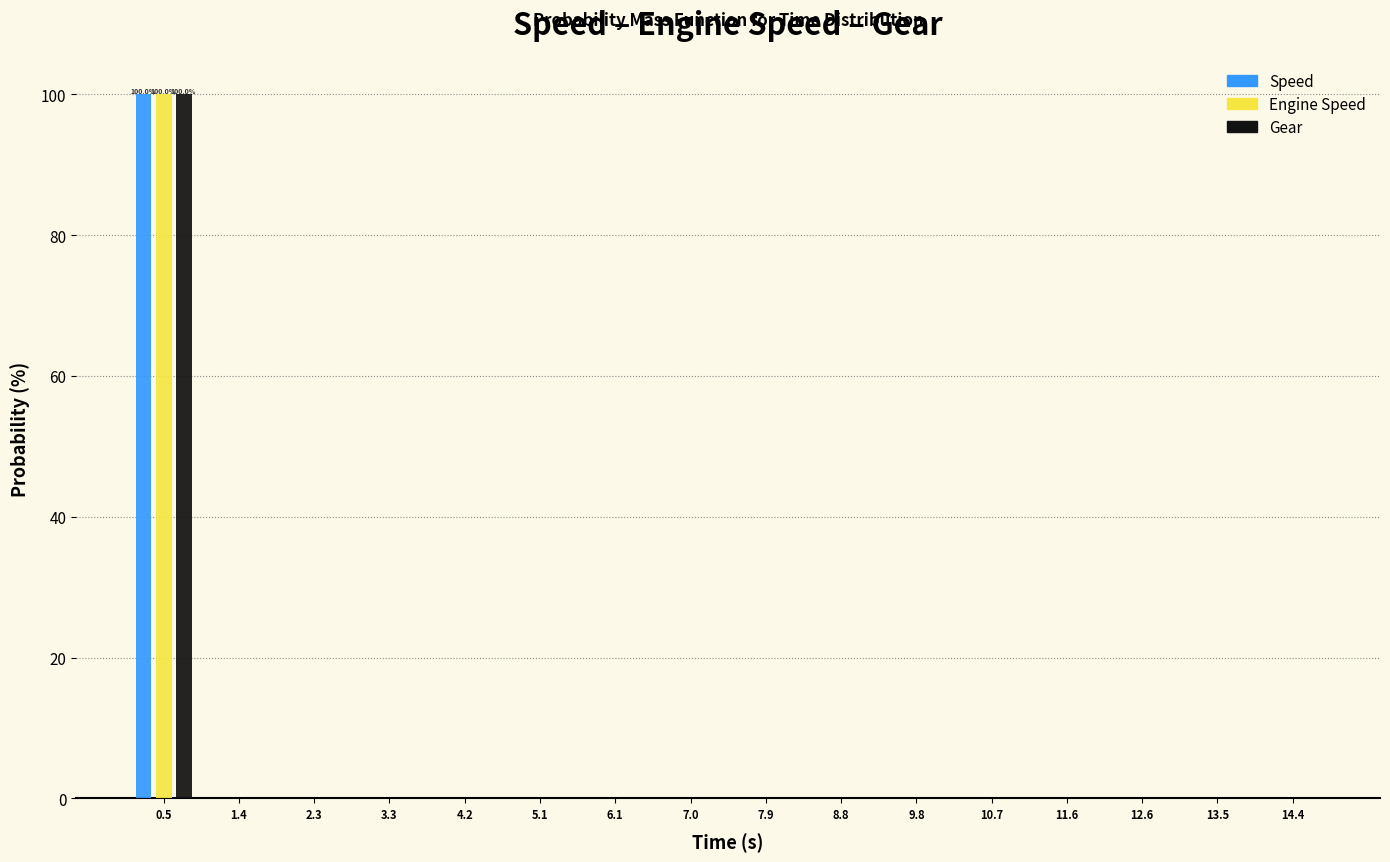

In the Gear series, which range on the x-axis has the tallest bar?

0.0 to 0.9